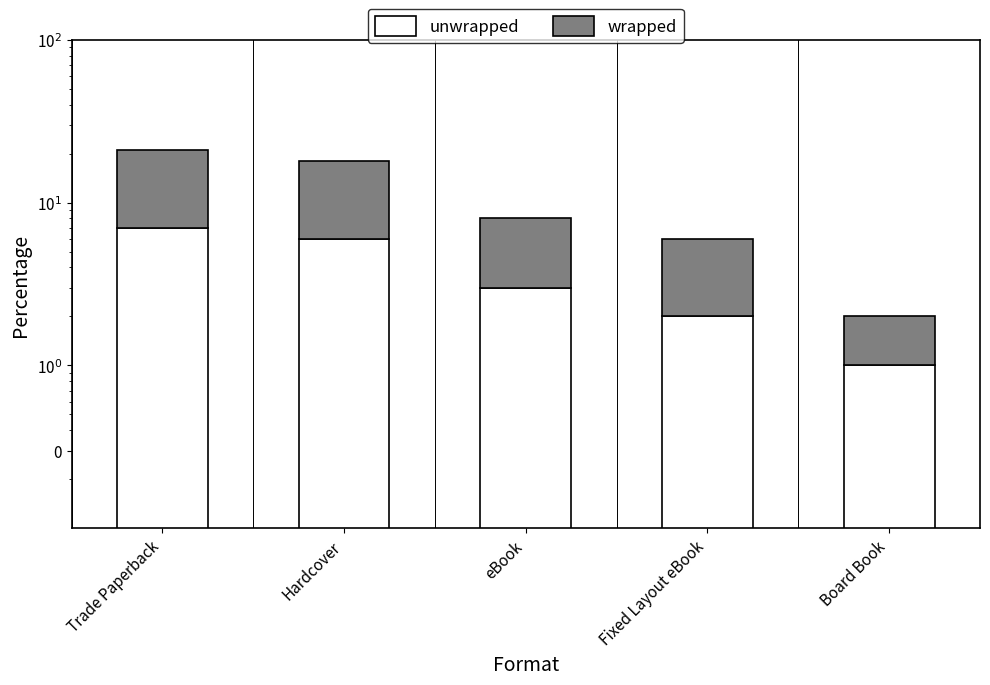

What value does the unwrapped series have at eBook?

3